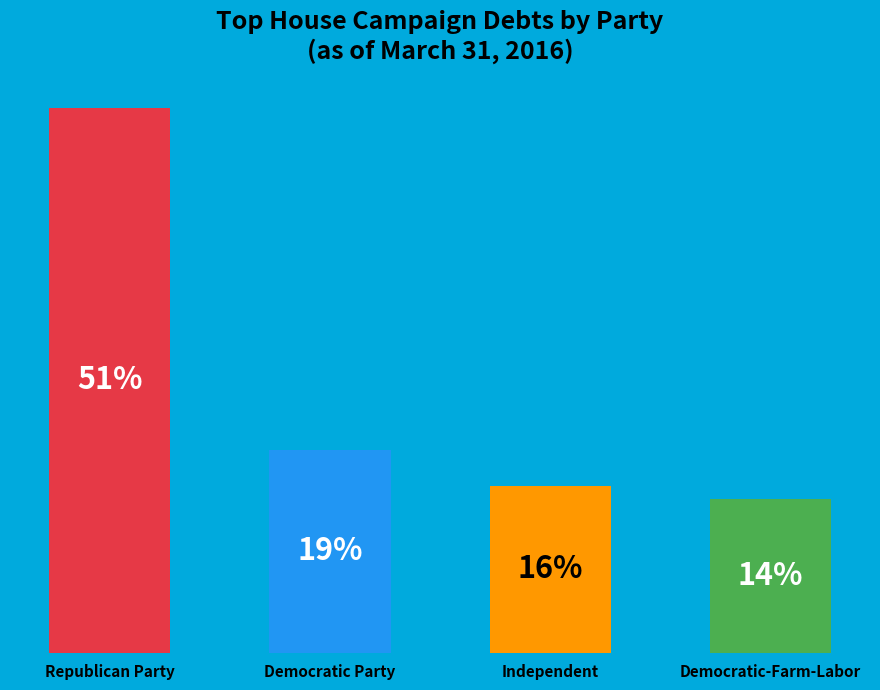

Between Republican Party and Democratic Party, which is larger?

Republican Party